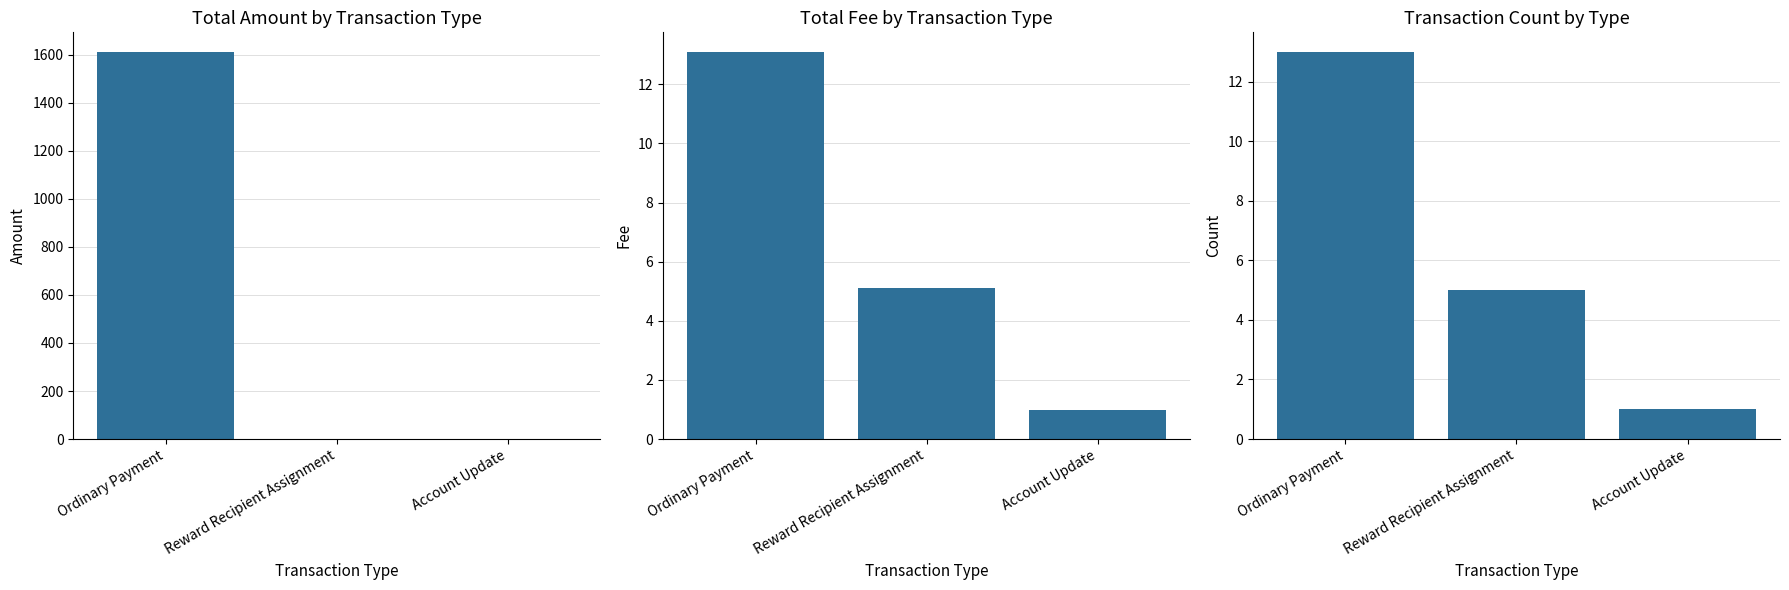

What is the spread (max minus min) of values at Ordinary Payment?

1598.9